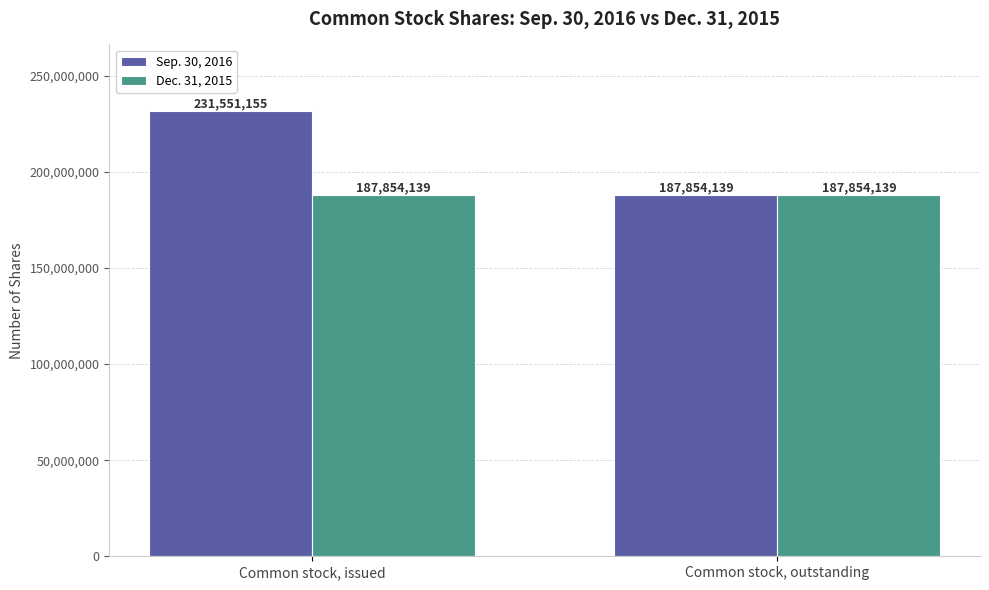

What are all the series names shown in the legend?

Sep. 30, 2016, Dec. 31, 2015